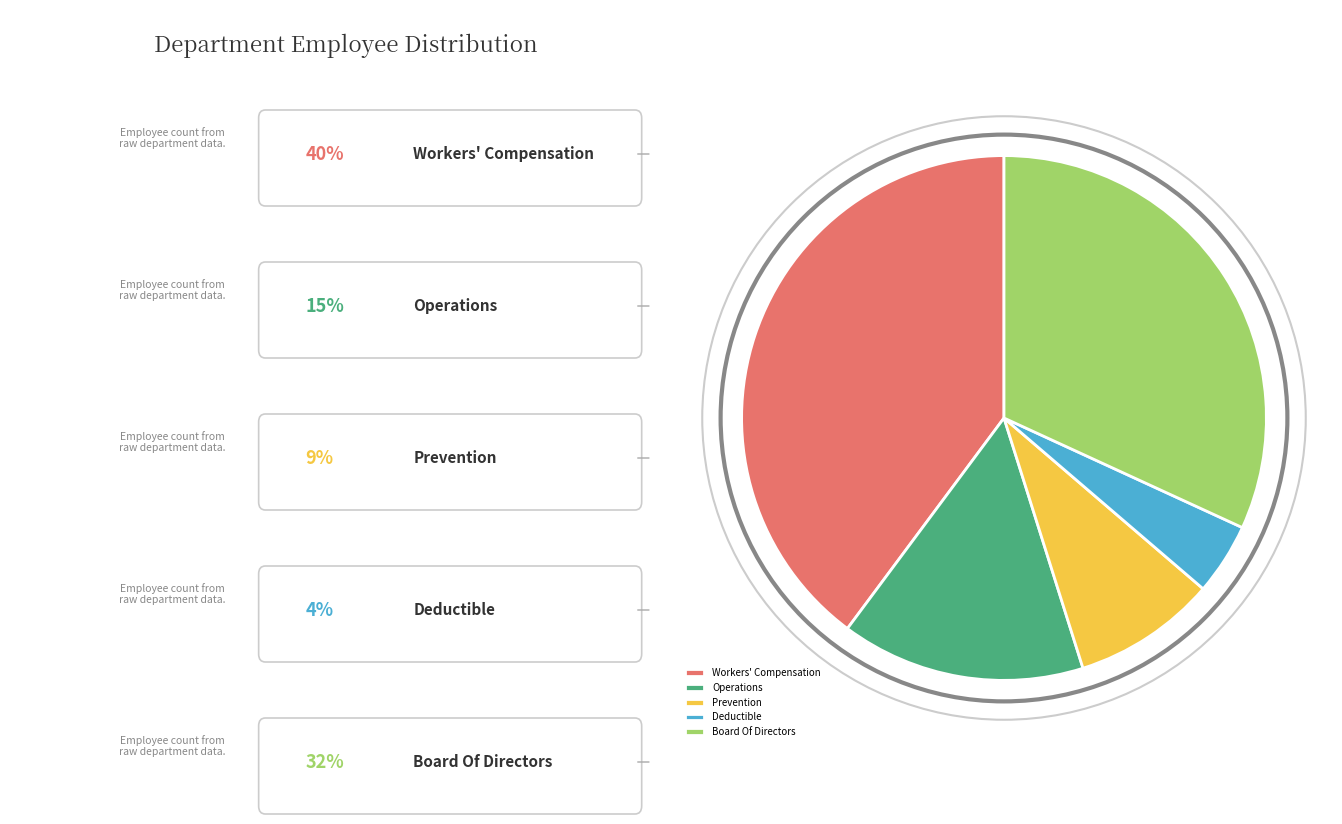

Approximately how many times larger is the value at Operations compared to Workers' Compensation?

0.4